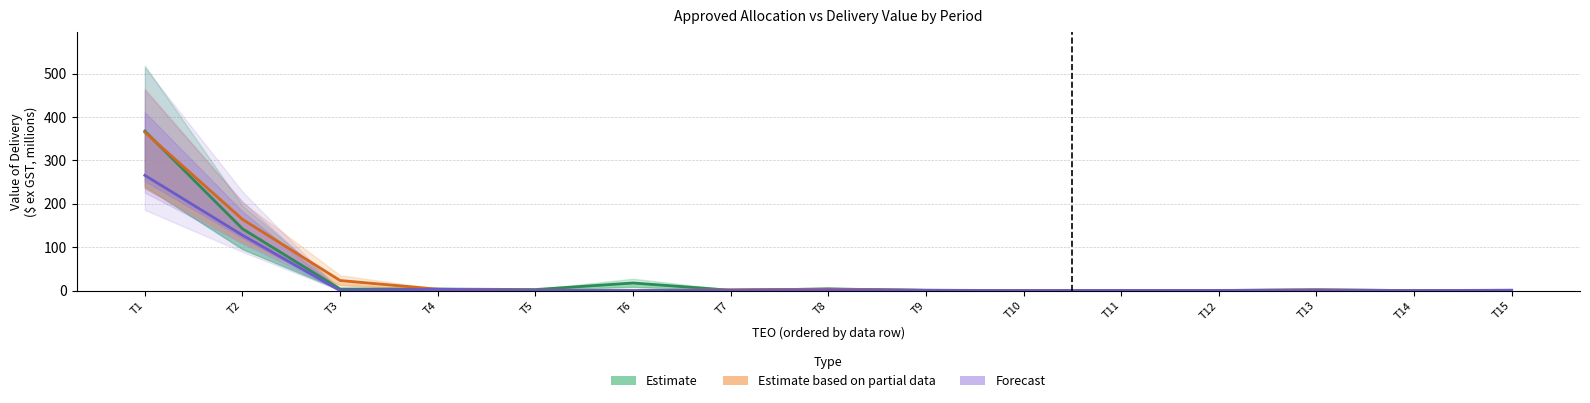

At which category is the sum across all series the highest?

T1